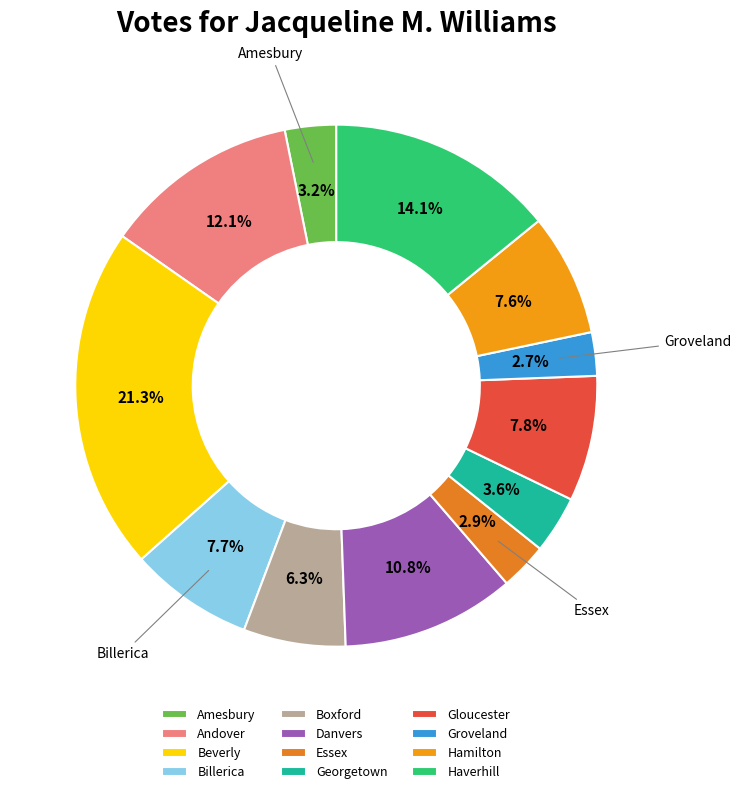

How many slices are in this pie chart?

12